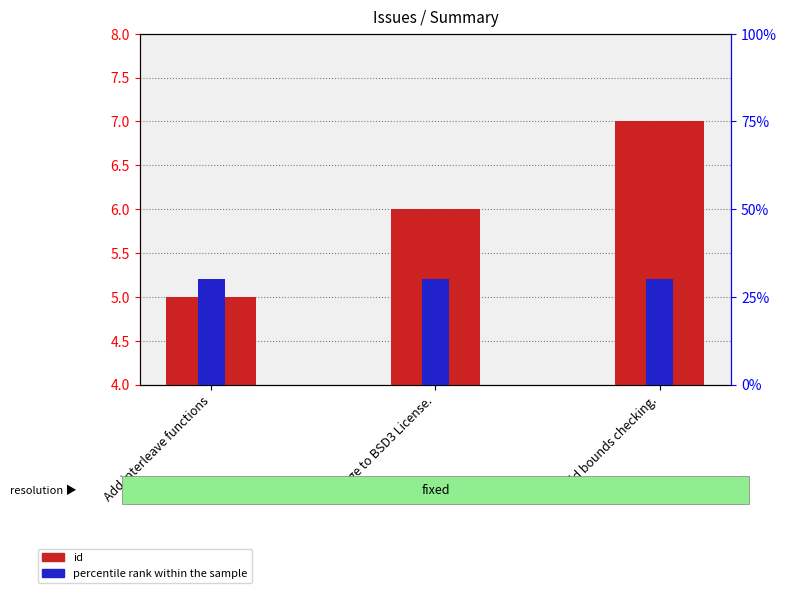

Reading left to right, list all the values displayed in this chart.

5	6	7